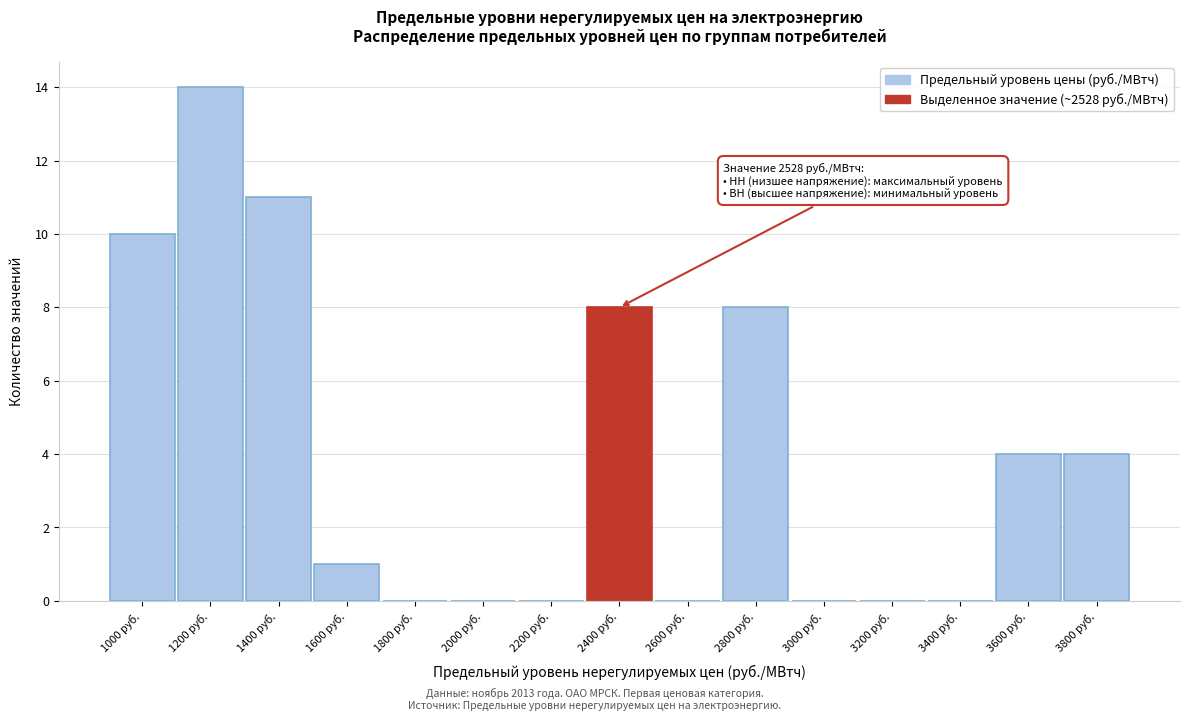

Reading right to left, transcribe all the data shown in this chart.

3800 руб.=4	3600 руб.=4	3400 руб.=0	3200 руб.=0	3000 руб.=0	2800 руб.=8	2600 руб.=0	2400 руб.=8	2200 руб.=0	2000 руб.=0	1800 руб.=0	1600 руб.=1	1400 руб.=11	1200 руб.=14	1000 руб.=10